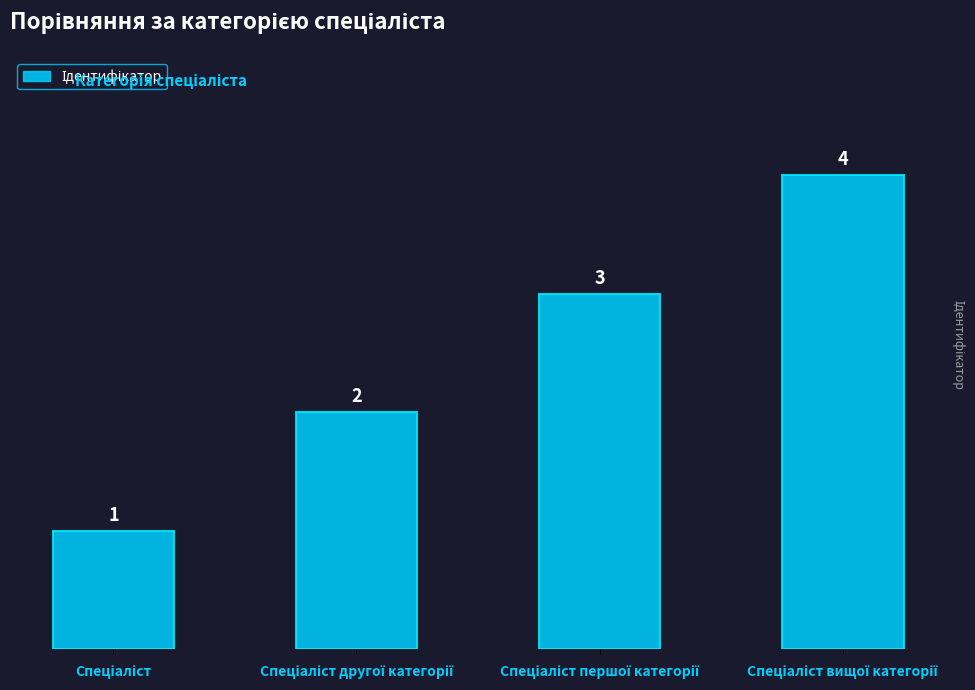

What is the sum of all values?

10